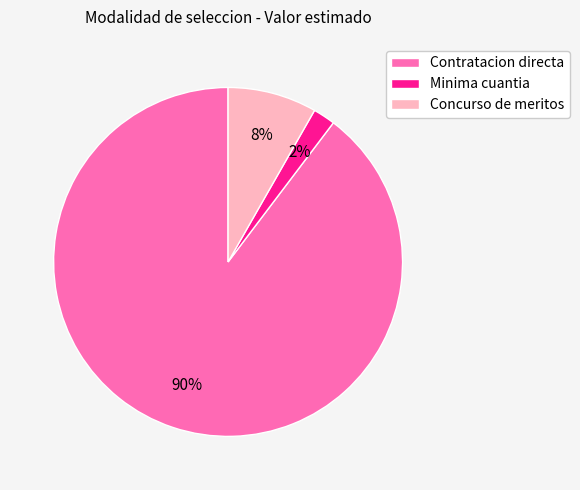

To the nearest percent, what is the combined percentage of Contratacion directa and Concurso de meritos?

98%